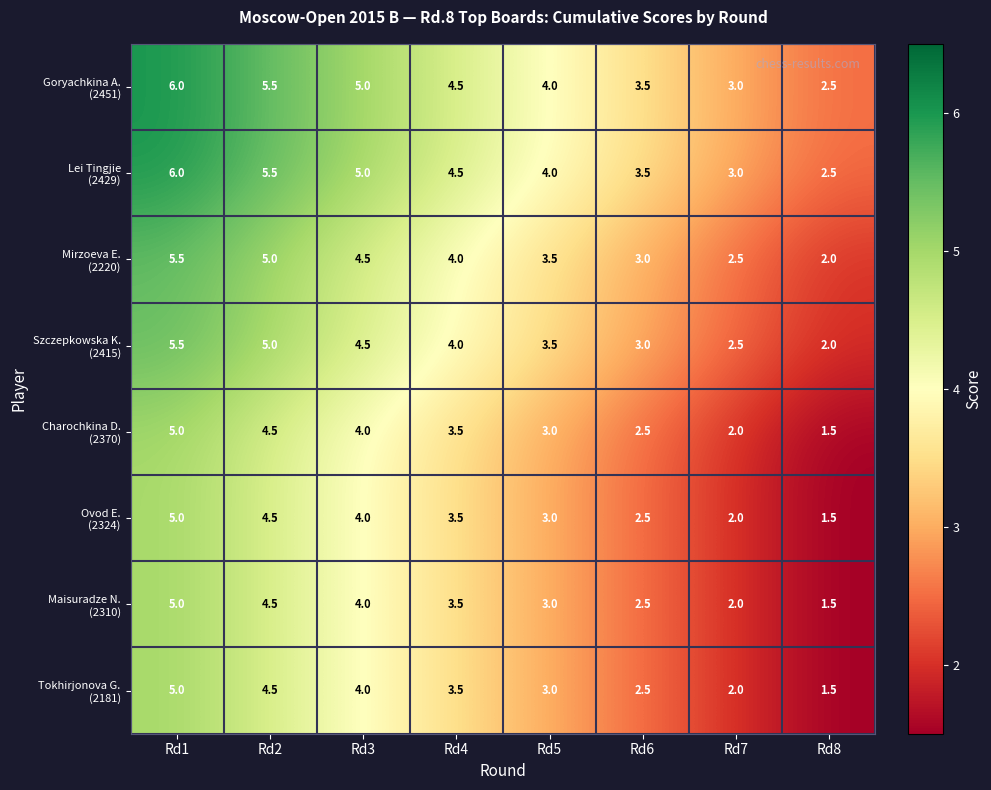

Which category has the highest value across all series?

Rd1